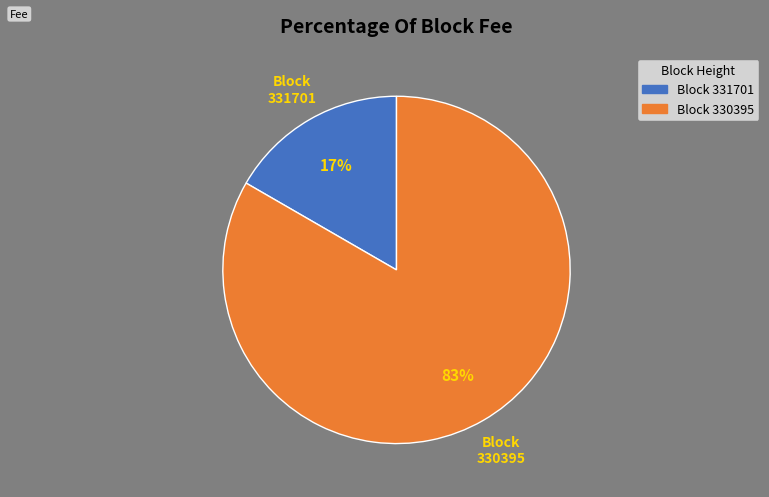

To the nearest percent, what percentage of the pie is Block 330395?

83%